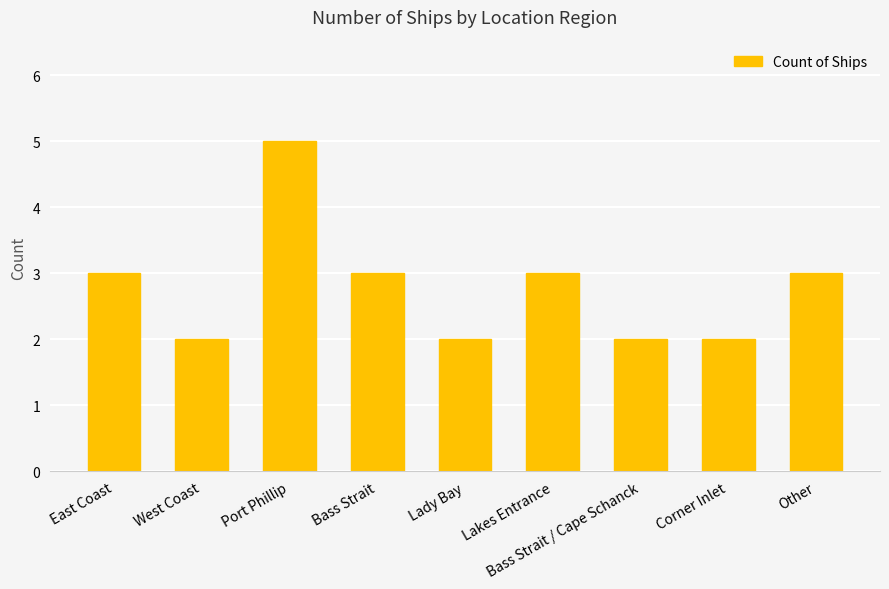

What is the greatest value displayed?

5